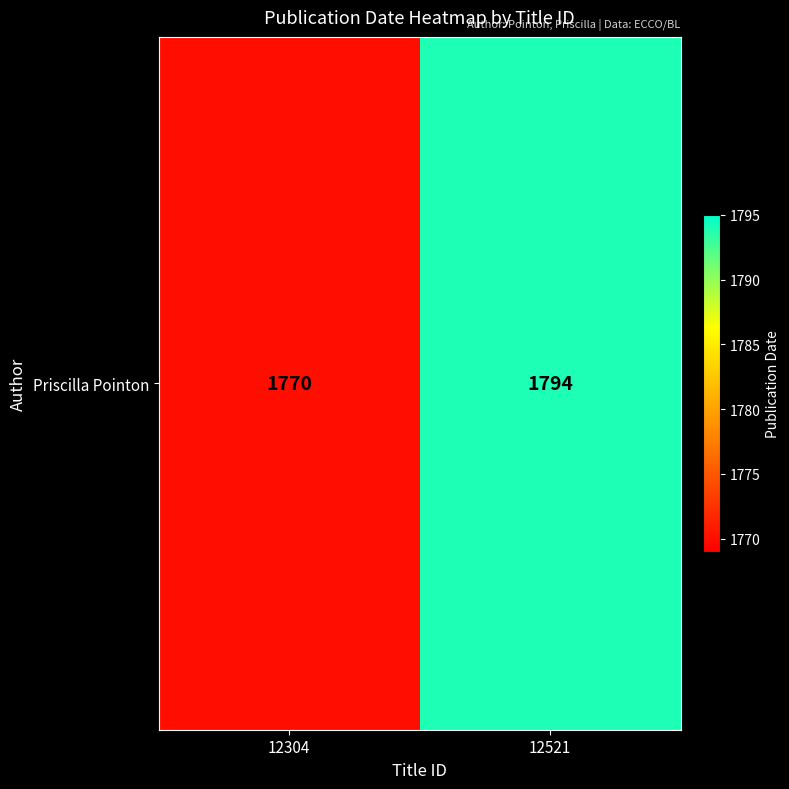

At which category does the chart reach its minimum across all series?

12304